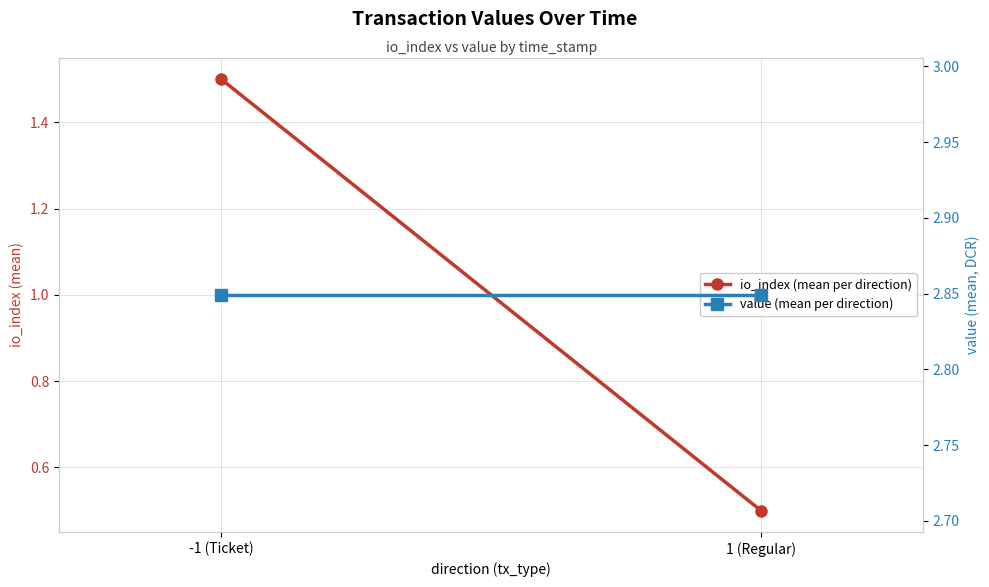

What position from the left is -1 (Ticket)?

1